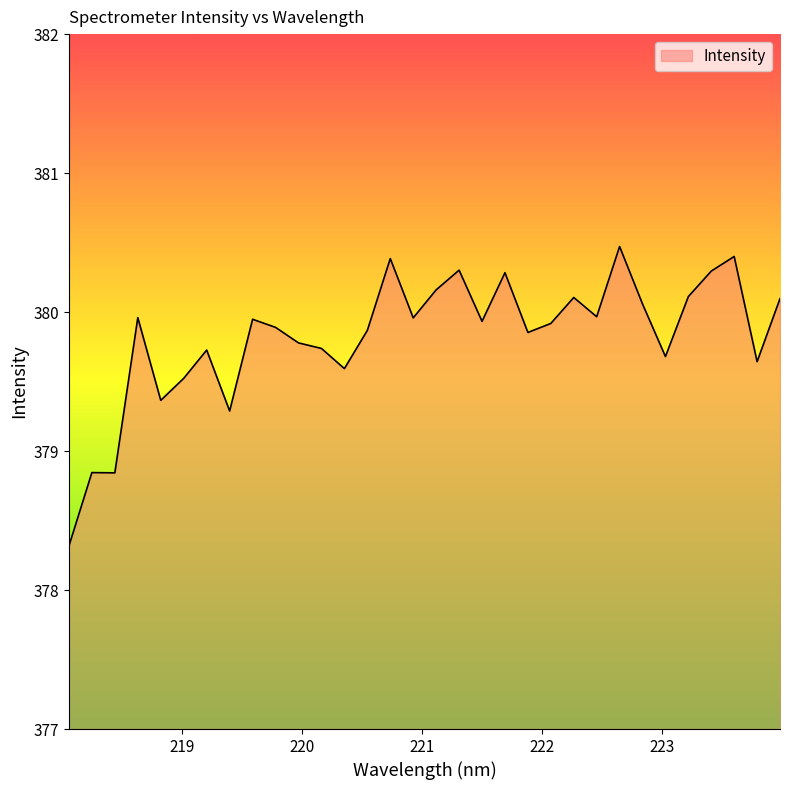

What is the minimum value shown in the chart?

378.3